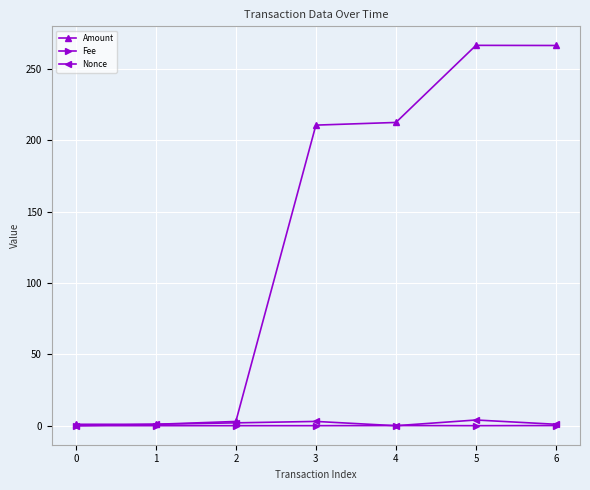

Which series changed the most between 3 and 5?

Amount